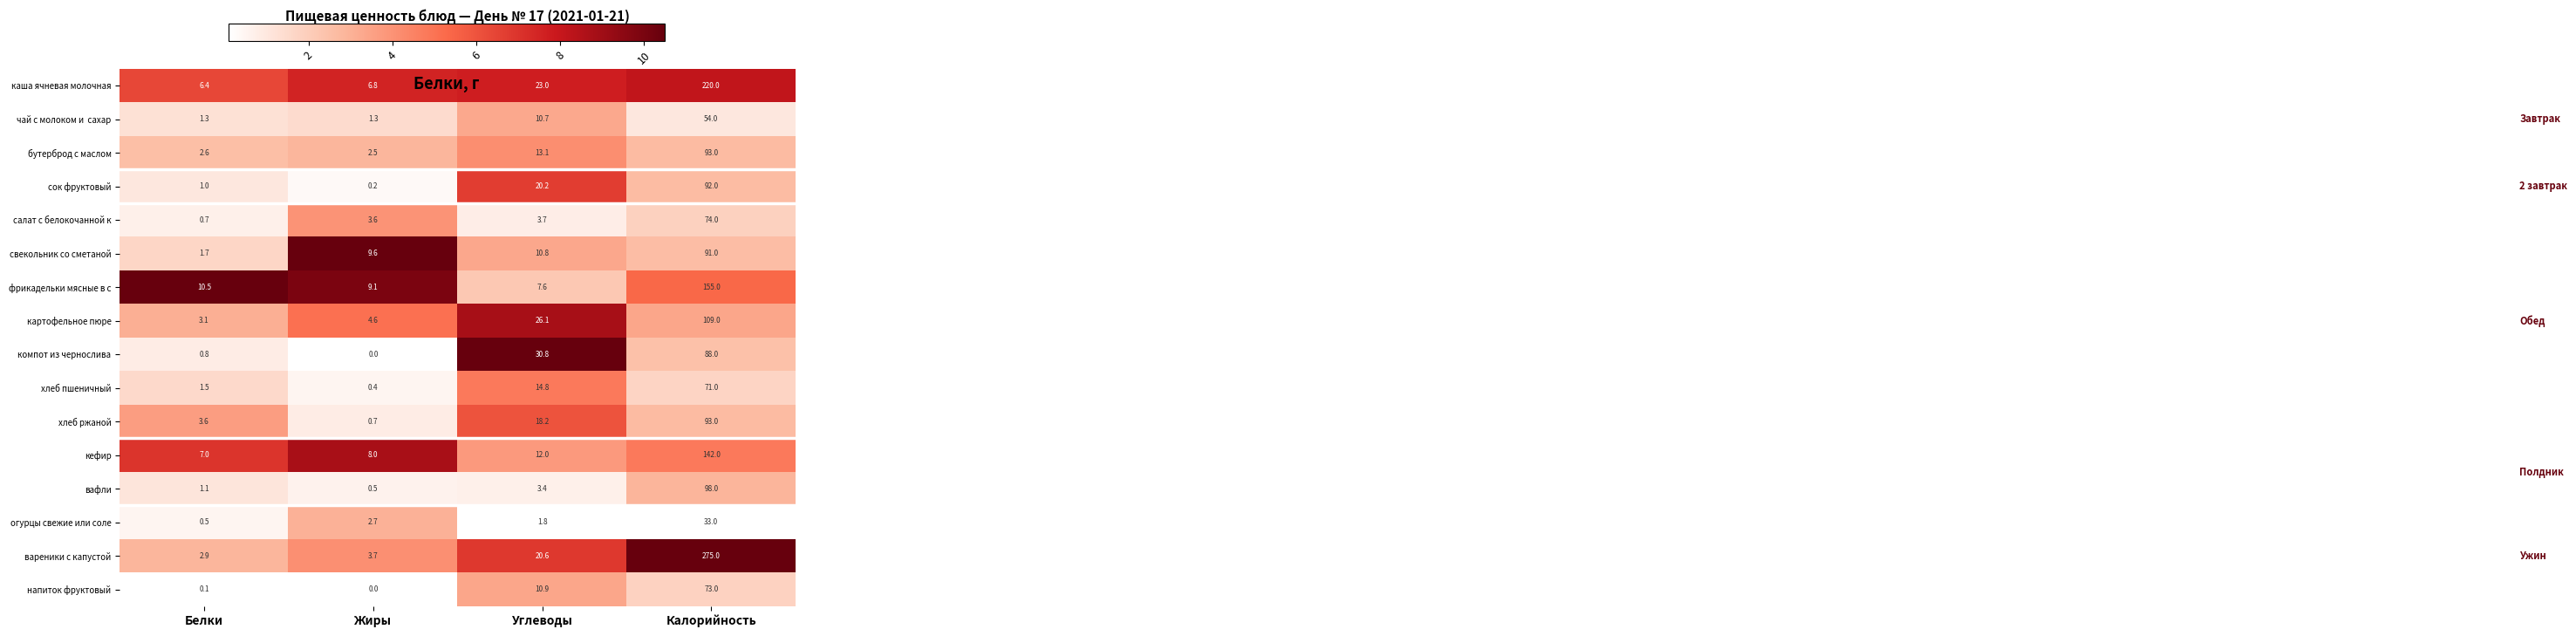

At how many categories does at least one series exceed 0?

4